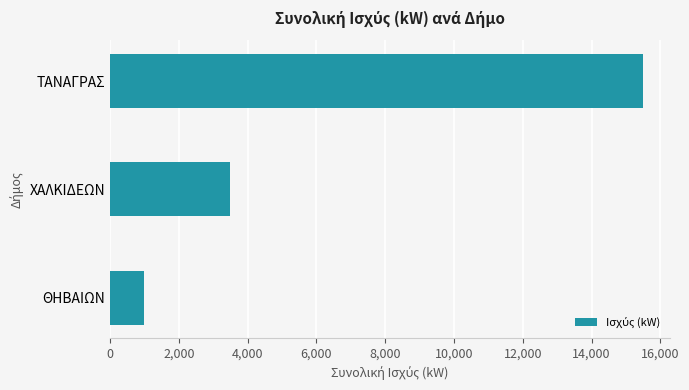

What is the change in value from ΘΗΒΑΙΩΝ to ΤΑΝΑΓΡΑΣ?

+14500.5